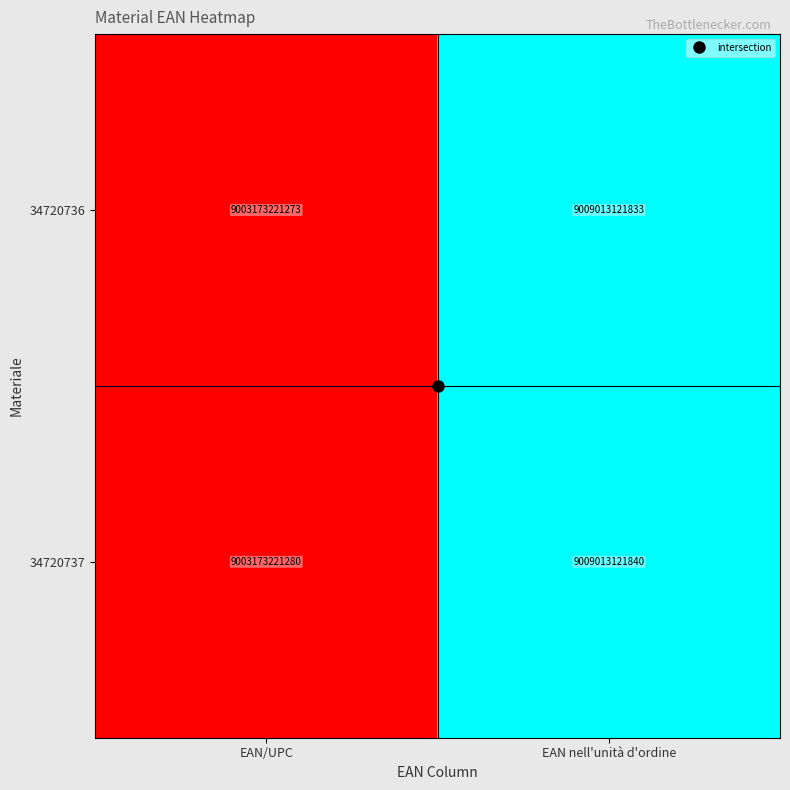

What value does the 34720737 series have at EAN/UPC, to the nearest 100?

9003173221300